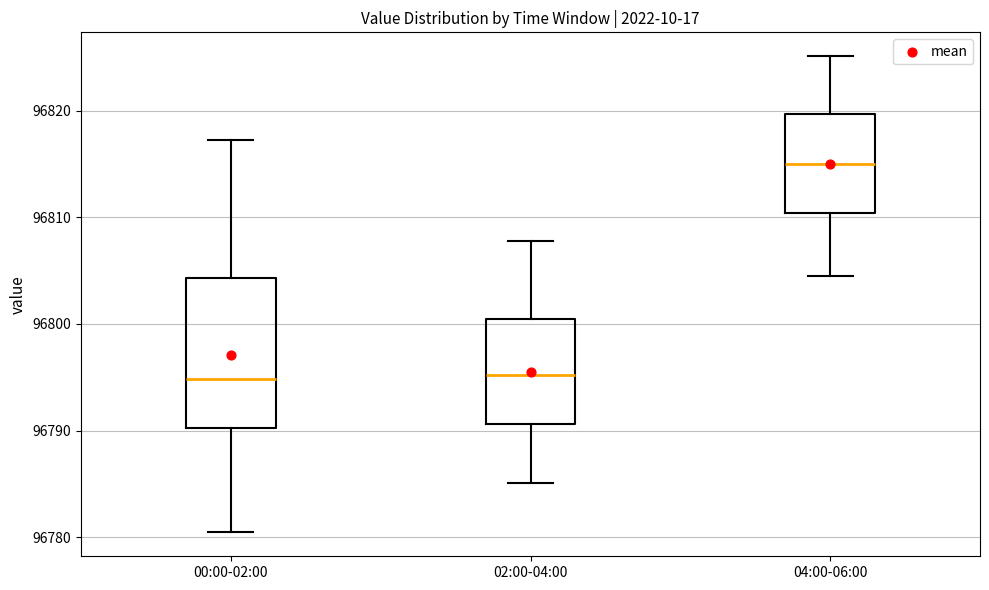

Which box is the tallest, from its lower edge to its upper edge?

00:00-02:00